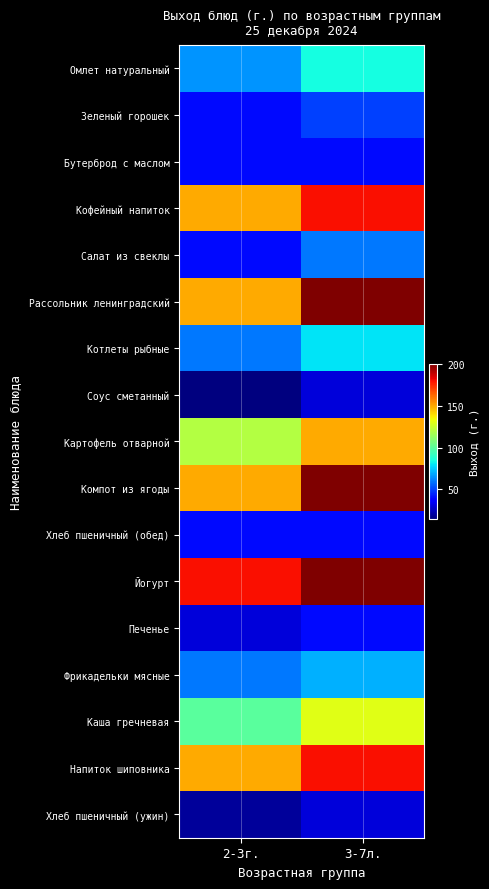

Rank the series at 3-7л. from lowest to highest value.

Соус сметанный, Хлеб пшеничный (ужин), Бутерброд с маслом, Хлеб пшеничный (обед), Печенье, Зеленый горошек, Салат из свеклы, Фрикадельки мясные, Котлеты рыбные, Омлет натуральный, Каша гречневая, Картофель отварной, Кофейный напиток, Напиток шиповника, Рассольник ленинградский, Компот из ягоды, Йогурт